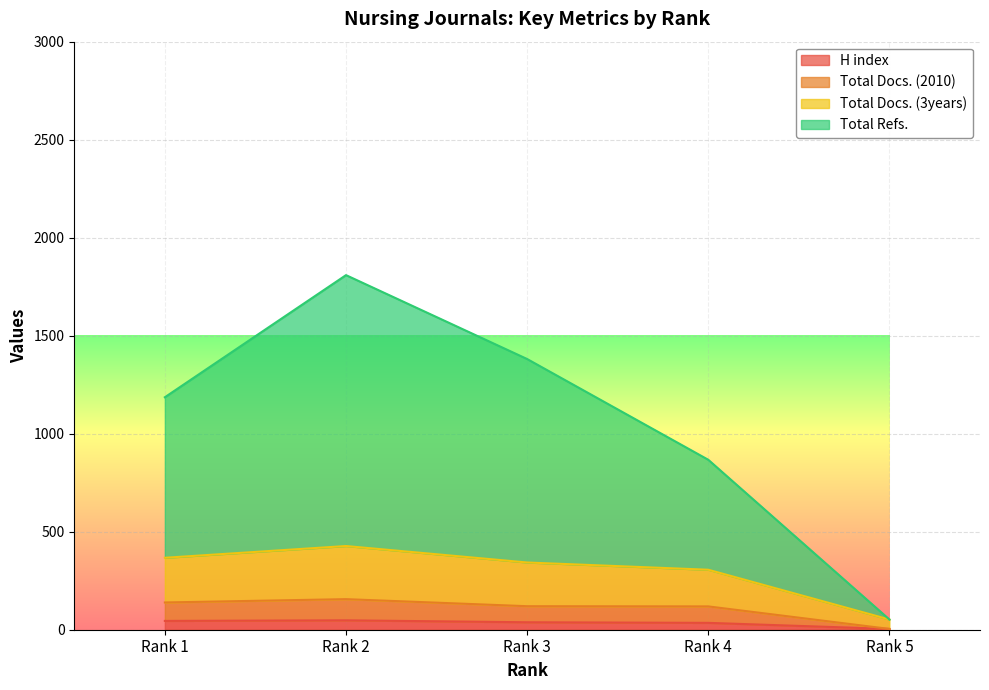

How many series are shown in this chart?

4